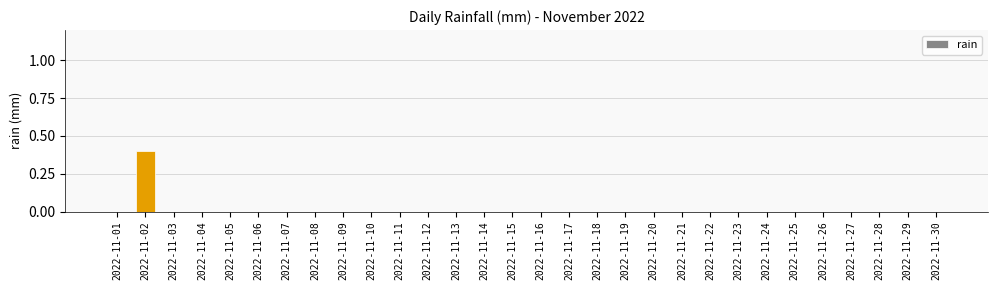

What is the greatest value displayed?

0.4